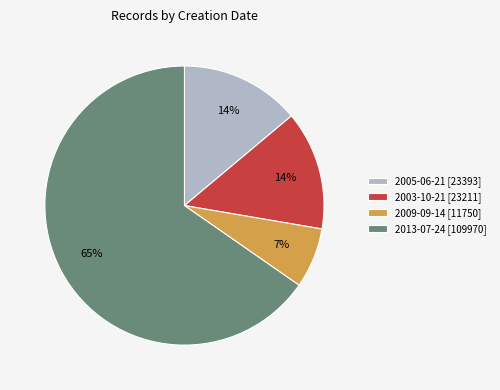

Is the sum of 2009-09-14 [11750] and 2003-10-21 [23211] greater than half?

No